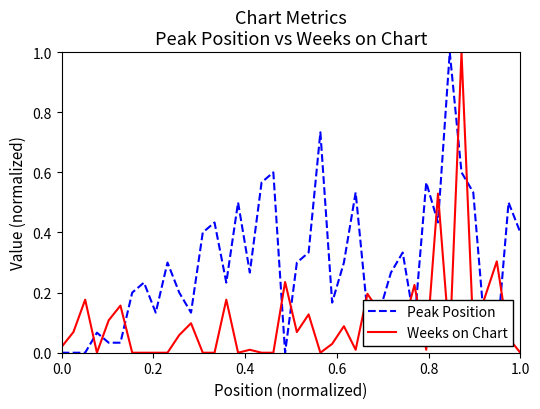

What is the sum of all Weeks on Chart values?

4.3